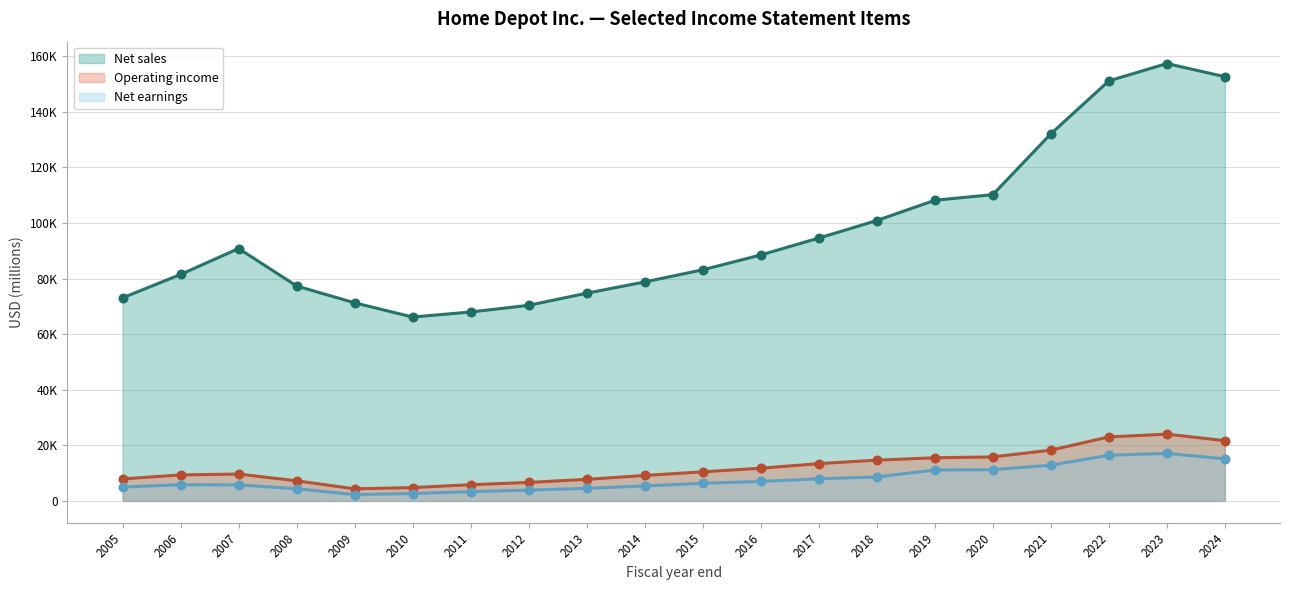

At which category is the sum across all series the highest?

2023